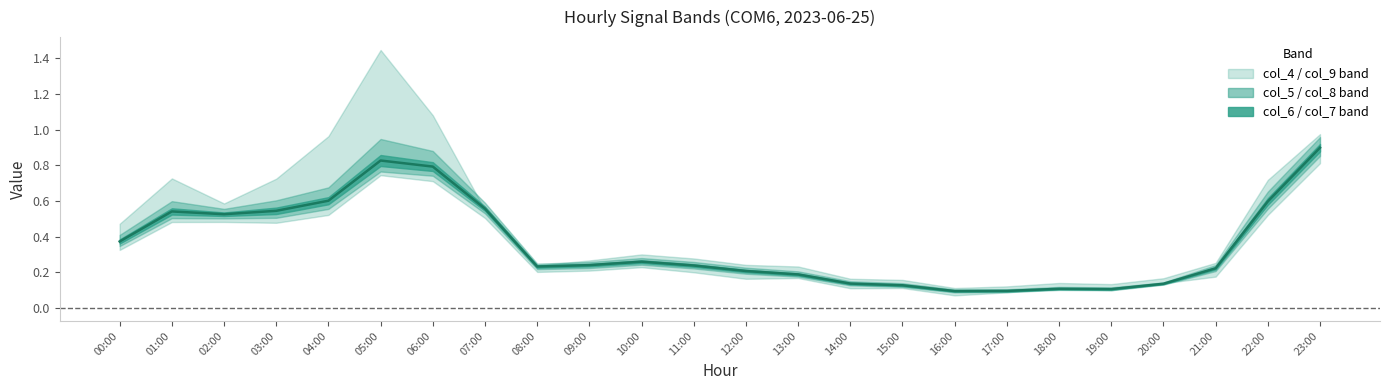

The chart shows a value of 0.4 at 09:00. True or false?

False